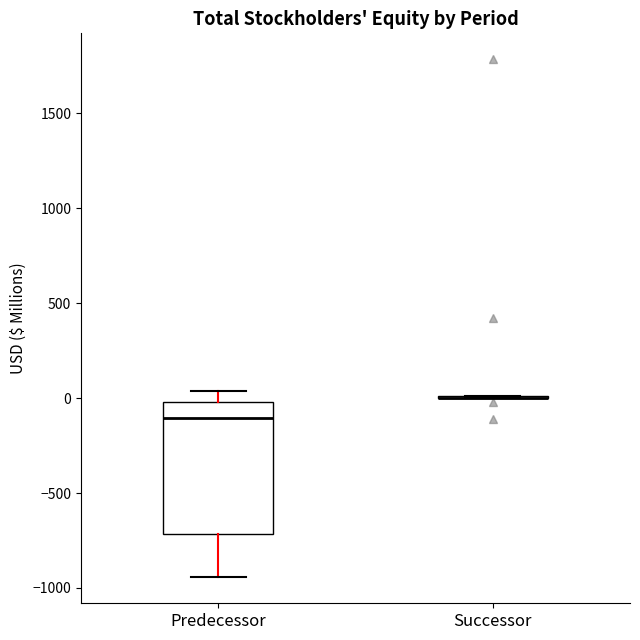

Which box is the tallest, from its lower edge to its upper edge?

Predecessor